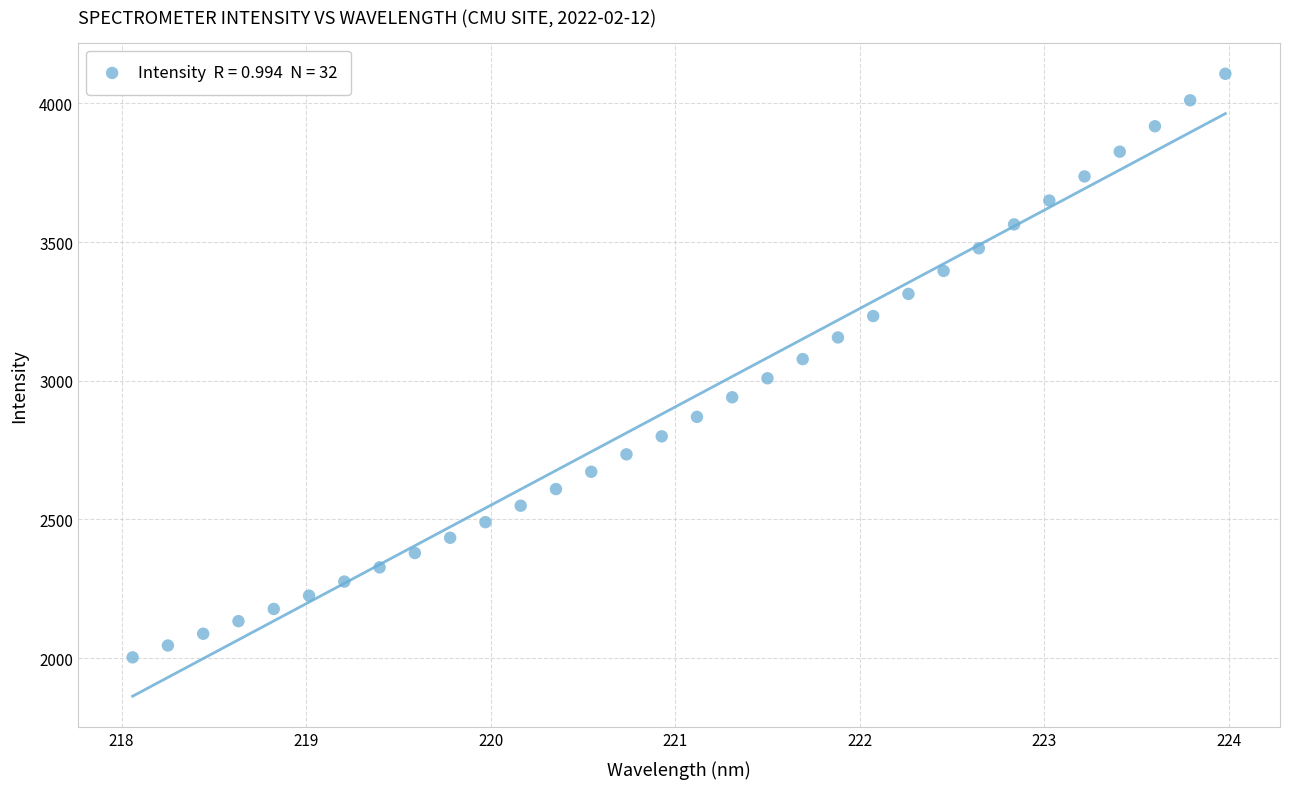

What is the range of X values (max minus min)?

5.9